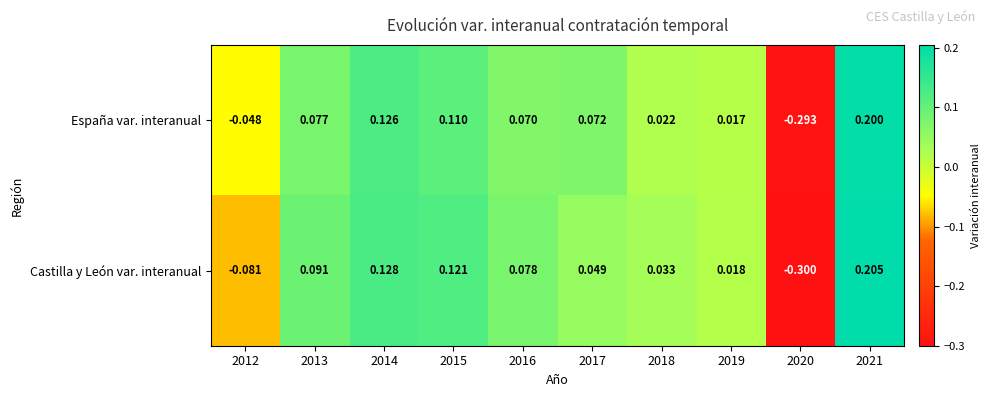

Rank the series by their maximum value, from lowest to highest.

España var. interanual, Castilla y León var. interanual